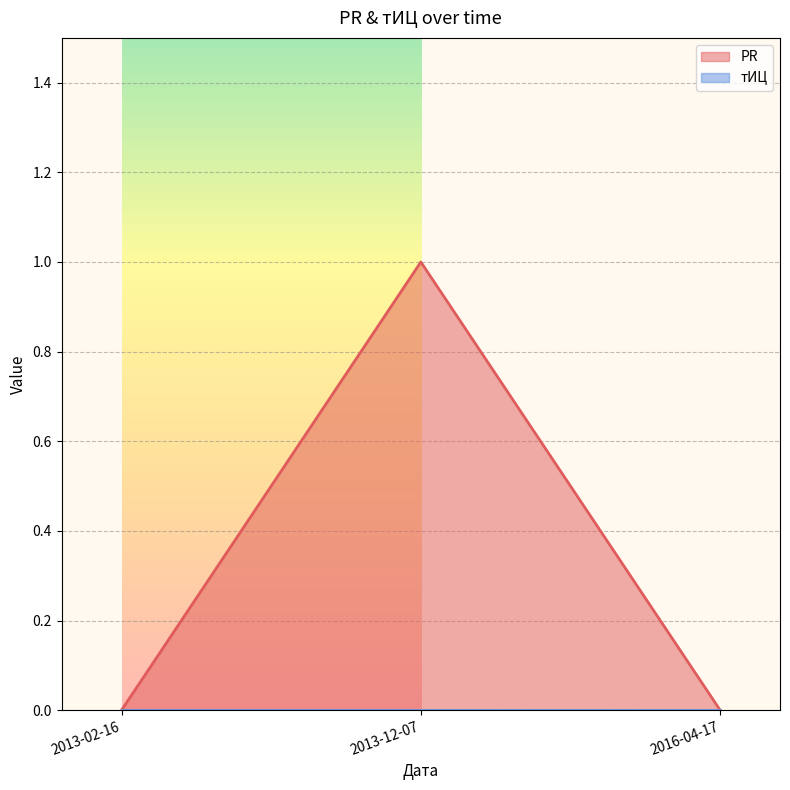

How many lines are shown in the chart?

2